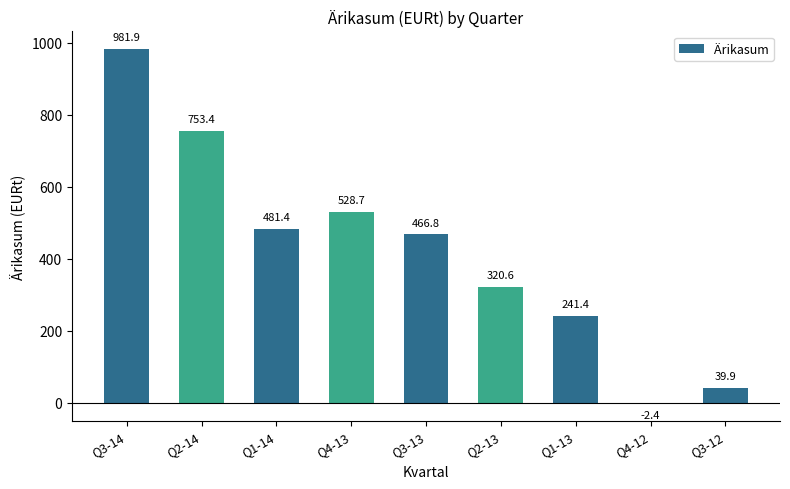

The value at Q1-13 is 367.8. True or false?

False